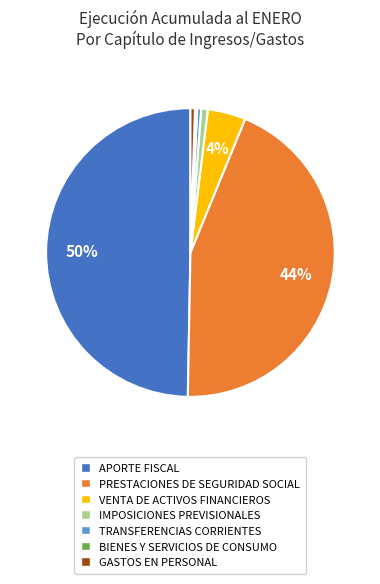

Between APORTE FISCAL and TRANSFERENCIAS CORRIENTES, which is larger?

APORTE FISCAL